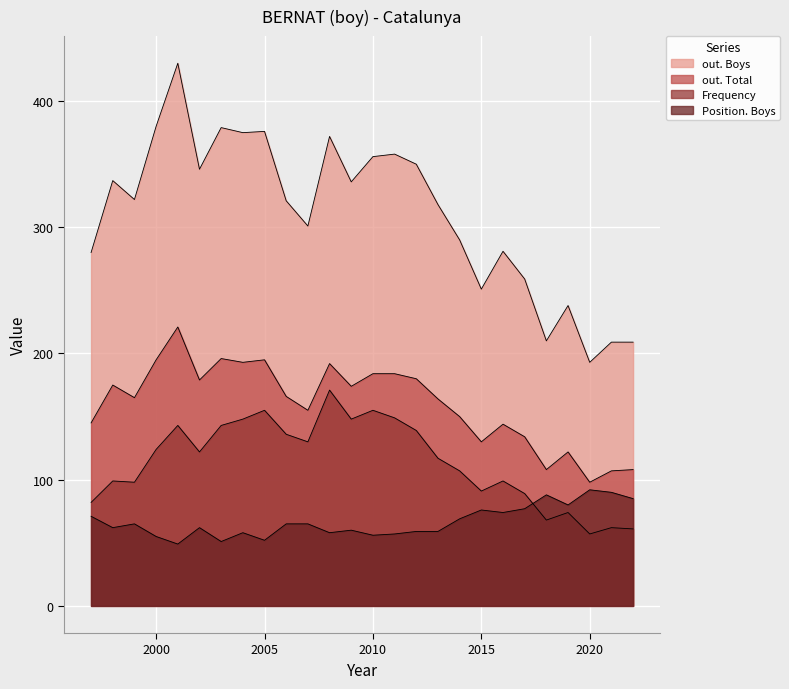

What value does the out. Boys series have at 2020, to the nearest 10?

190